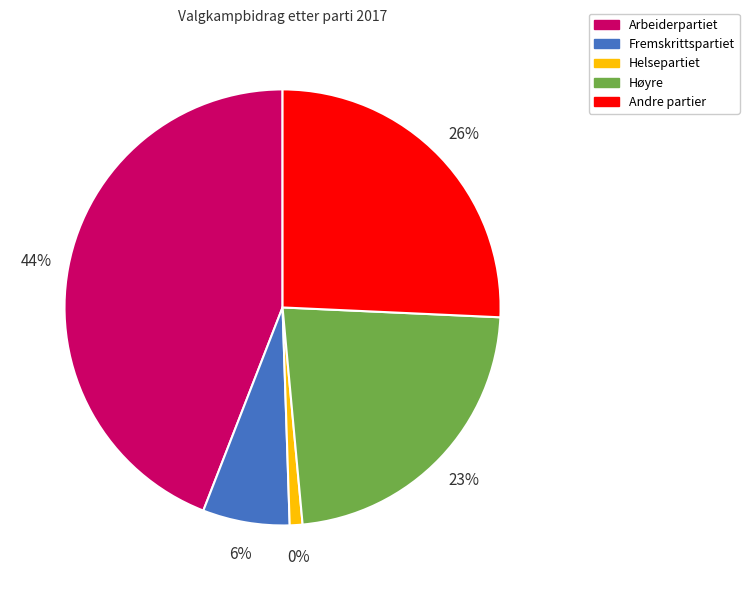

To the nearest percent, what portion does Fremskrittspartiet represent?

6%